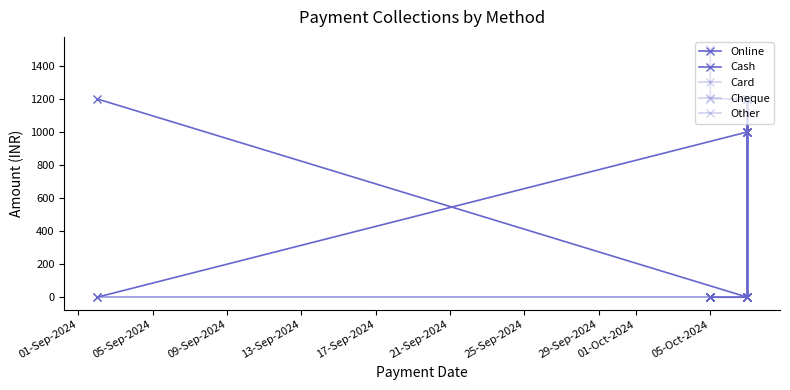

At how many categories does at least one series exceed 999?

14